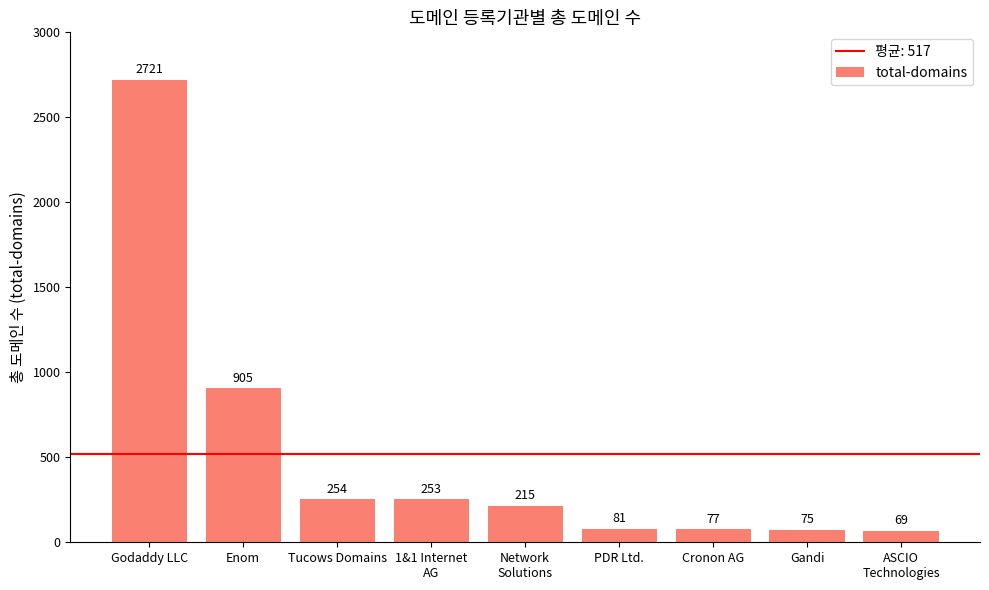

Where does the data first go above 215?

Godaddy LLC